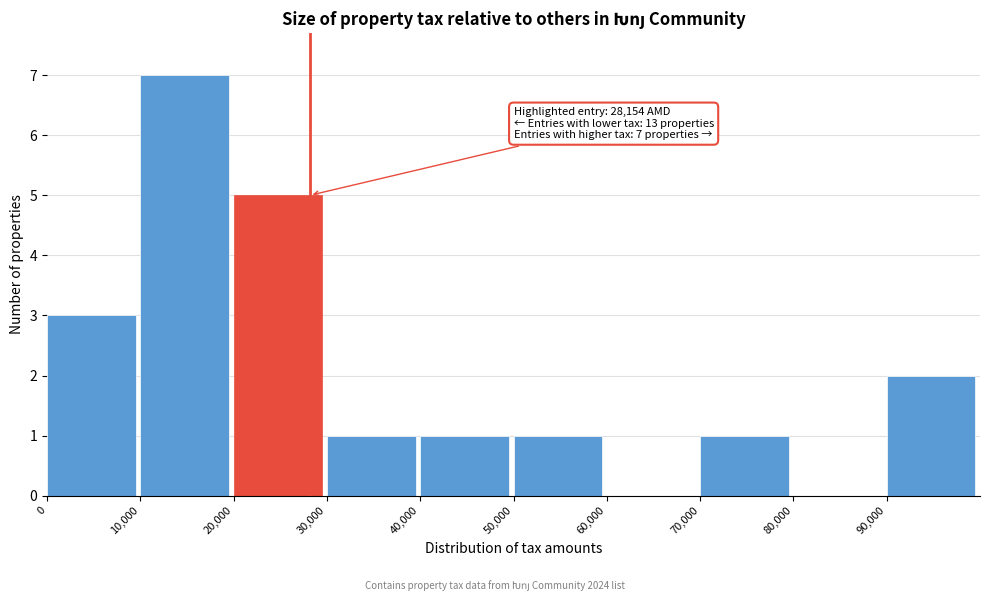

Which range on the x-axis has the tallest bar?

10000 to 20000